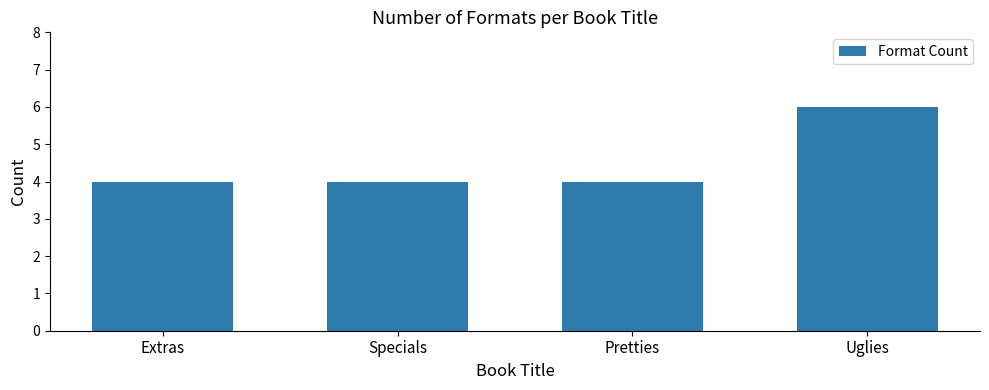

What is the sum of all values?

18